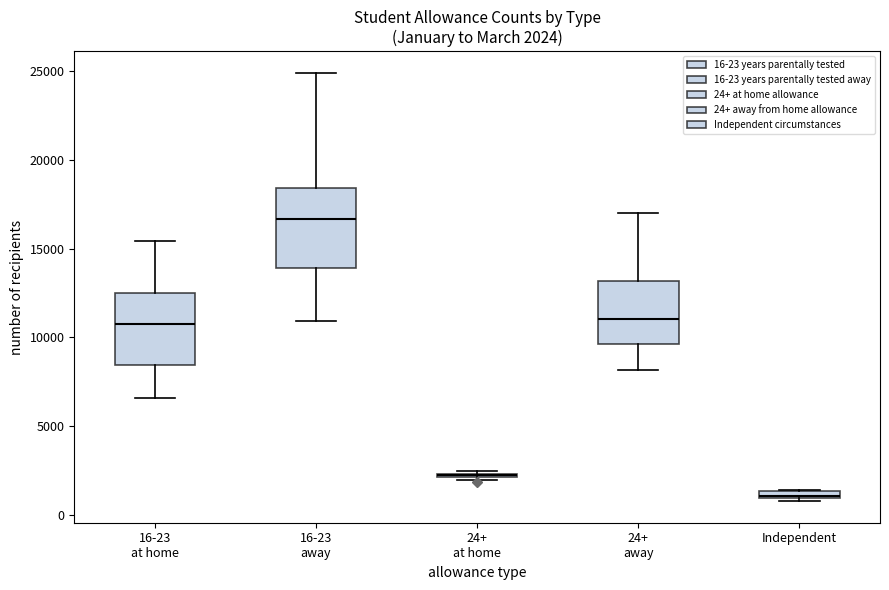

Comparing the boxes themselves (not the whiskers), which one is the tallest?

16-23 away